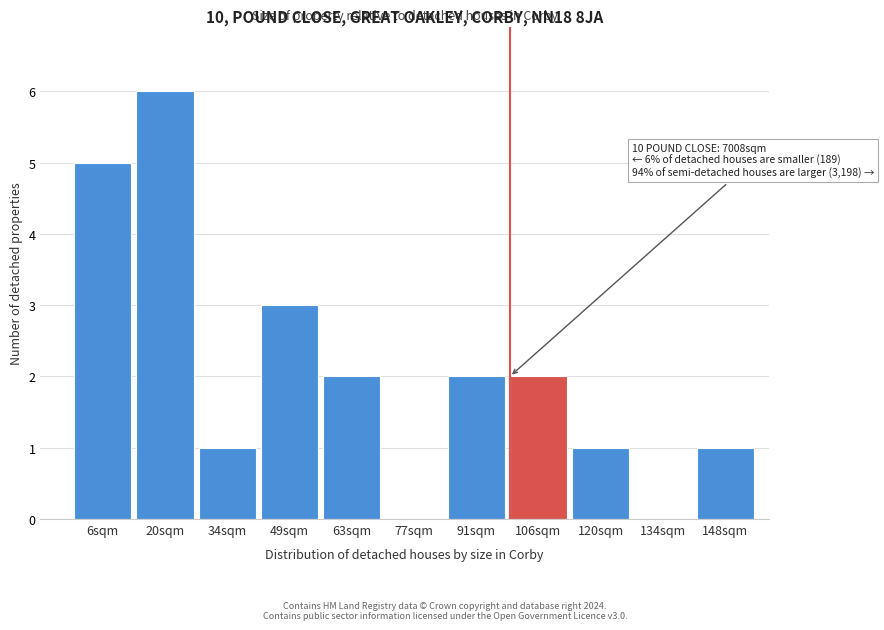

Reading left to right, what are all the values shown in this chart?

6sqm=5	20sqm=6	34sqm=1	49sqm=3	63sqm=2	77sqm=0	91sqm=2	106sqm=2	120sqm=1	134sqm=0	148sqm=1